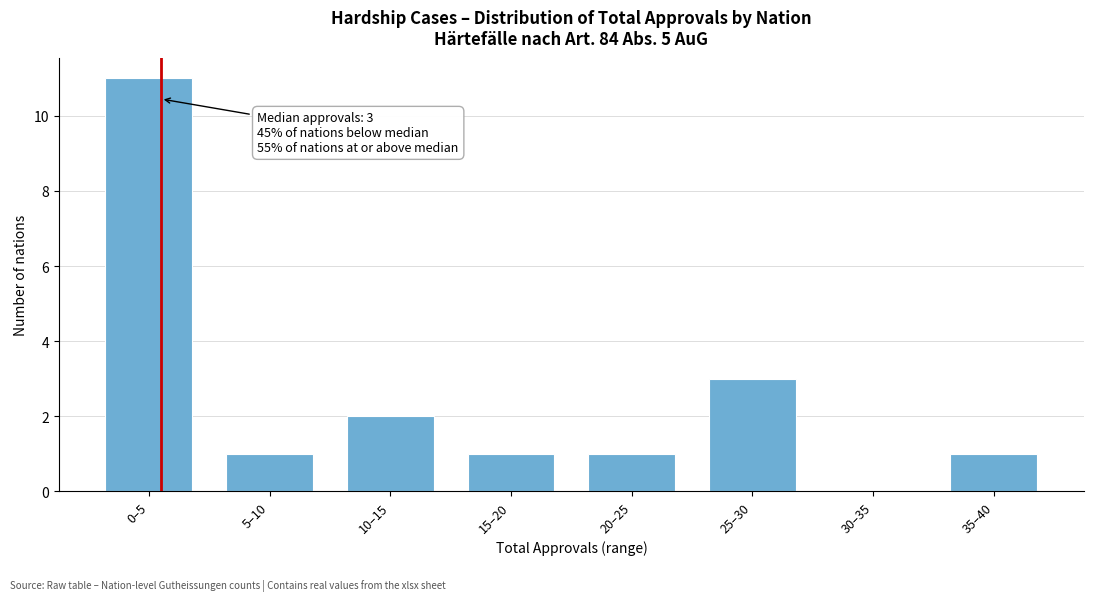

Reading left to right, list all the values displayed in this chart.

0–5=11	5–10=1	10–15=2	15–20=1	20–25=1	25–30=3	30–35=0	35–40=1